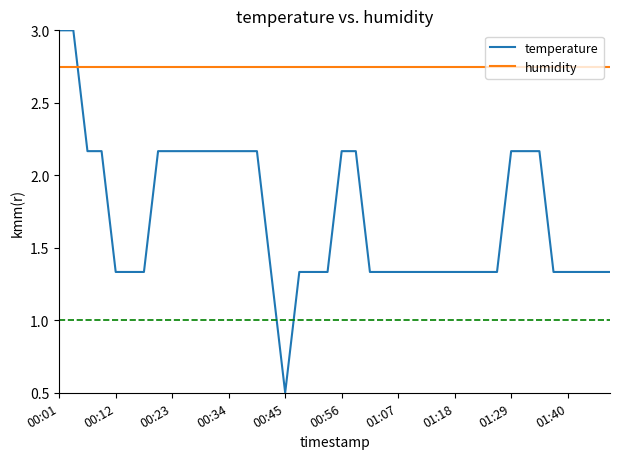

How many lines are shown in the chart?

2